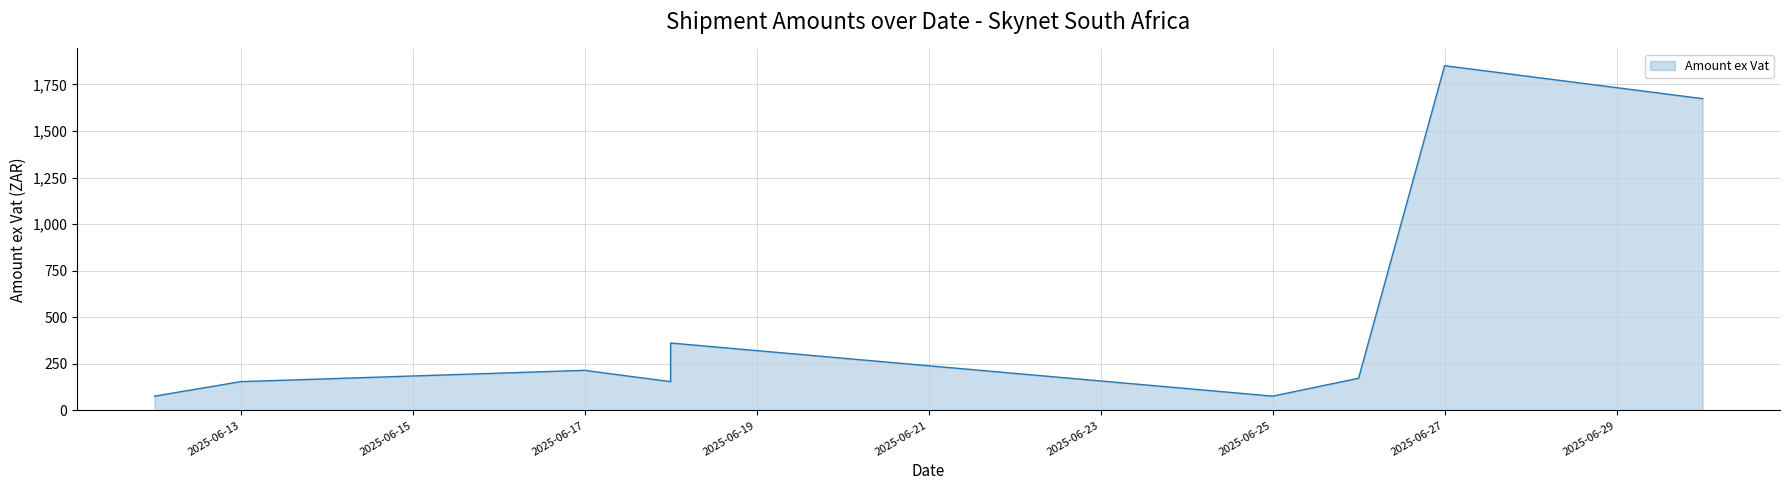

How many interior local peaks (higher than both neighbors) does the data have?

3